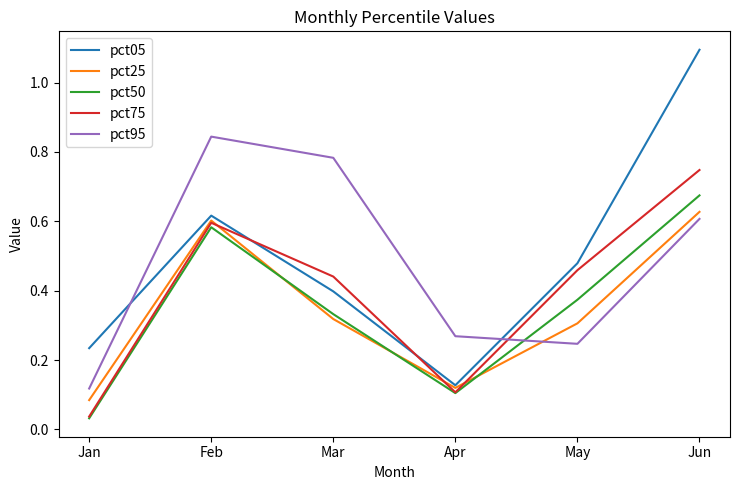

After their last crossing, which series has the higher values: pct95 or pct05?

pct05